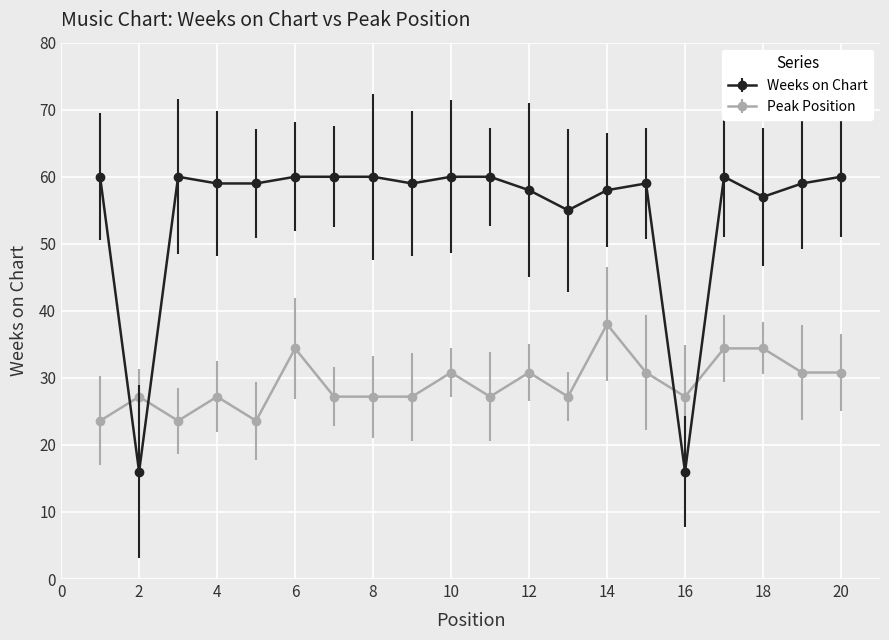

Reading right to left, extract all data points from this chart.

Weeks on Chart: 60.0	59.0	57.0	60.0	16.0	59.0	58.0	55.0	58.0	60.0	60.0	59.0	60.0	60.0	60.0	59.0	59.0	60.0	16.0	60.0
Peak Position: 30.8	30.8	34.4	34.4	27.2	30.8	38.0	27.2	30.8	27.2	30.8	27.2	27.2	27.2	34.4	23.6	27.2	23.6	27.2	23.6